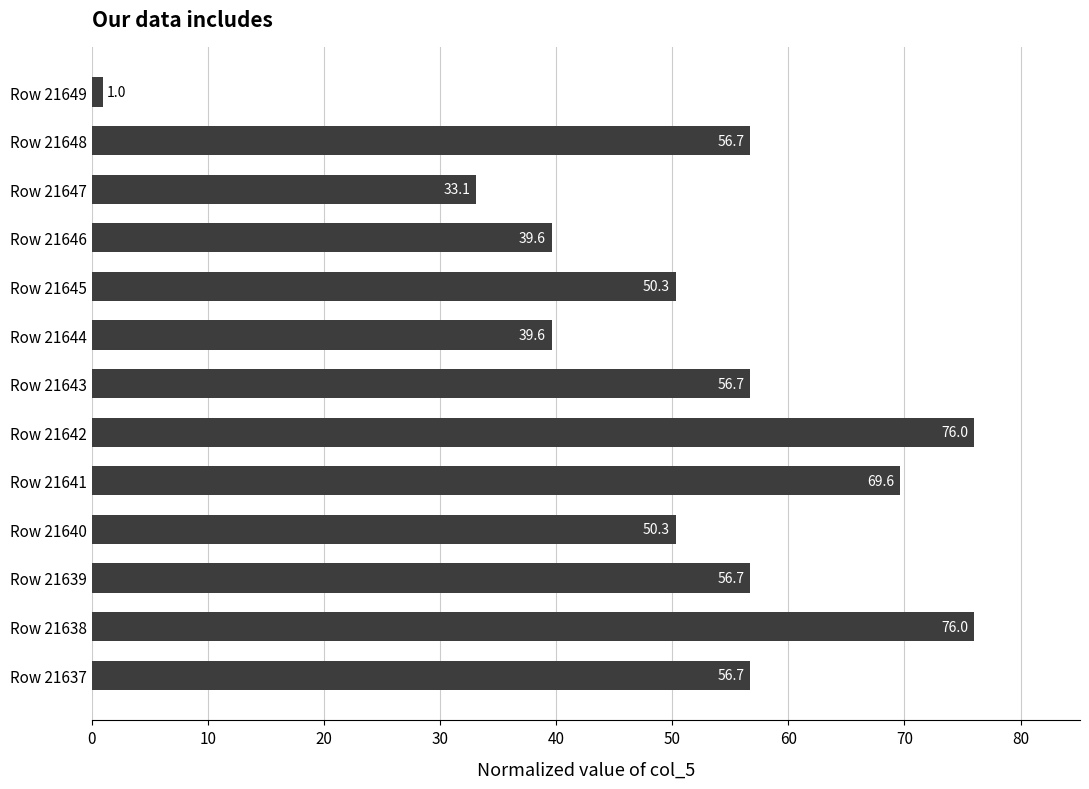

What is the average value?

50.9